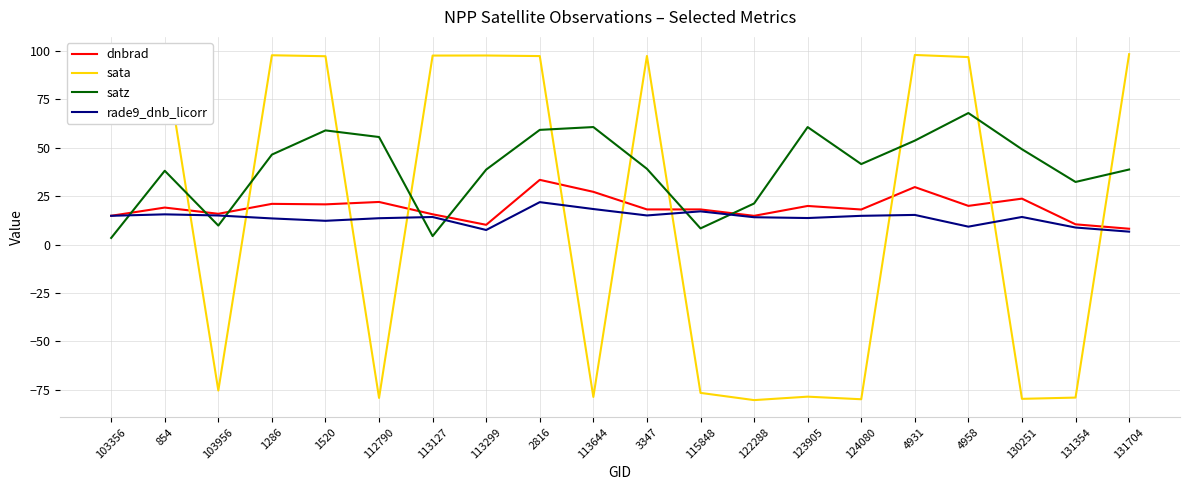

Which series has the largest range (max minus min)?

sata